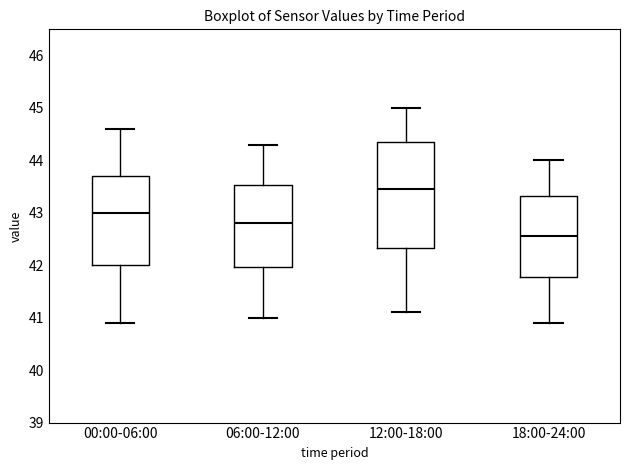

Which box's median line is the highest?

12:00-18:00